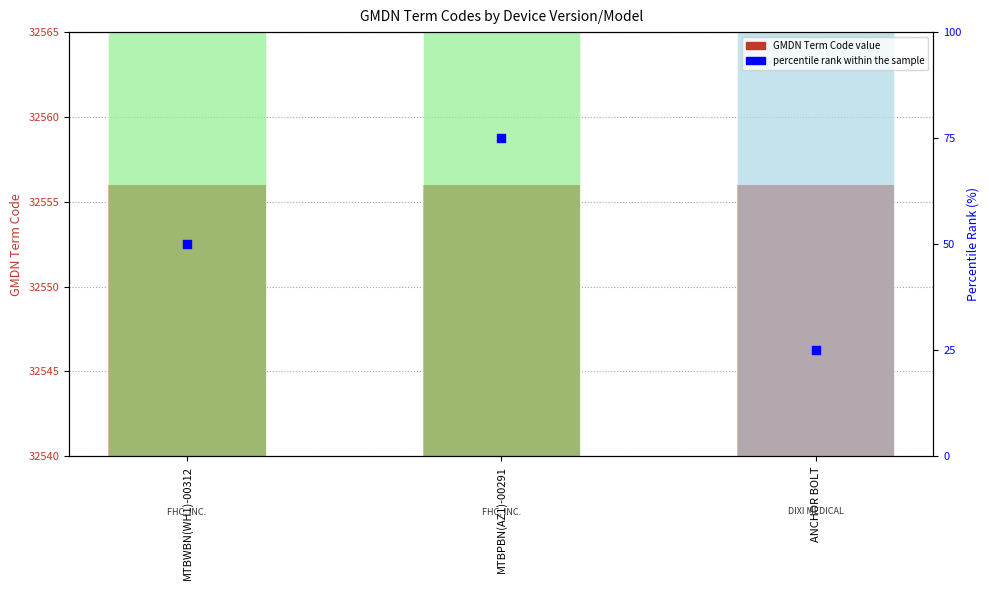

Which series has the largest Y range (max minus min)?

percentile rank within the sample